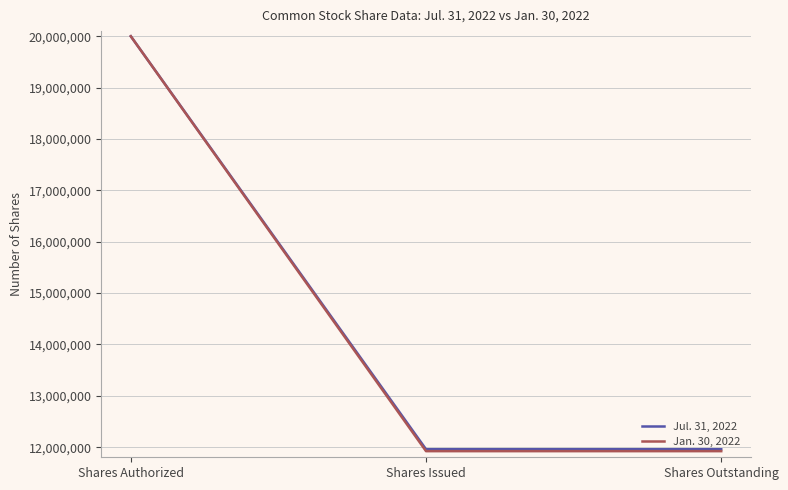

Does the chart have visible grid lines?

Yes